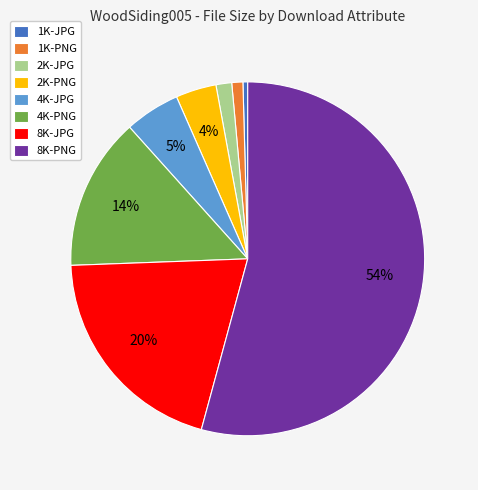

Is it true that 2K-PNG is 4% of the pie?

True